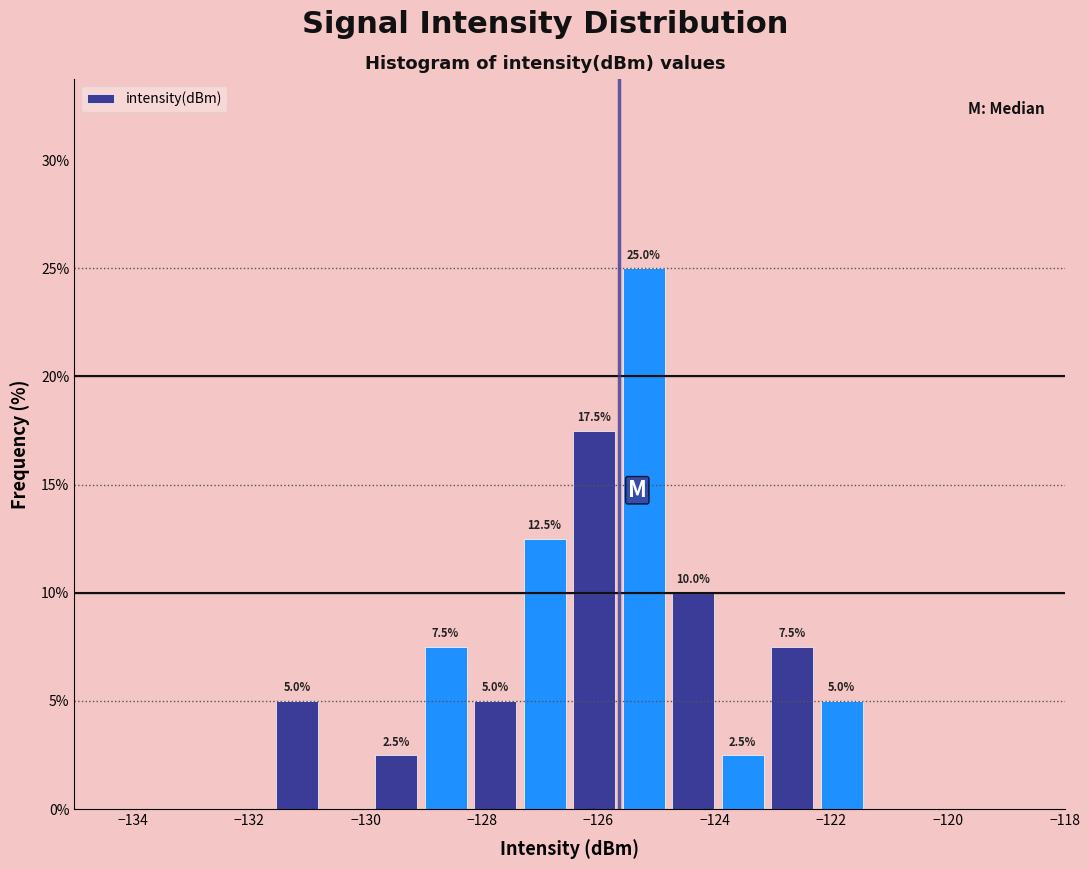

Over which range of the x-axis is the bar tallest?

-125.65 to -124.80